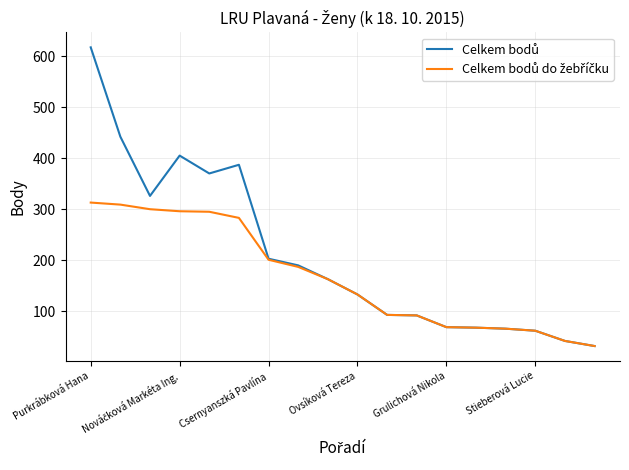

Does the chart have visible grid lines?

Yes